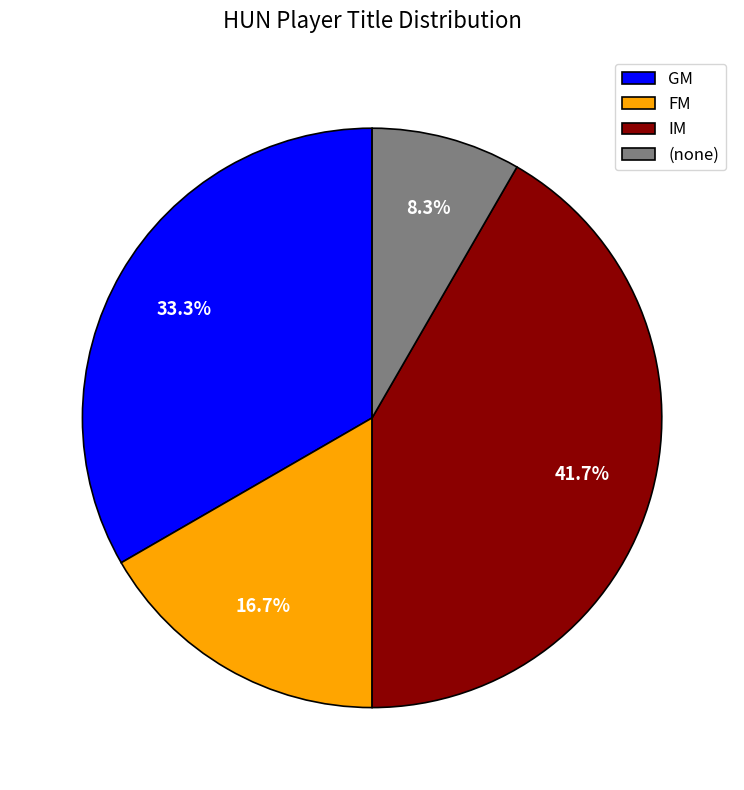

Count the number of slices in the pie.

4